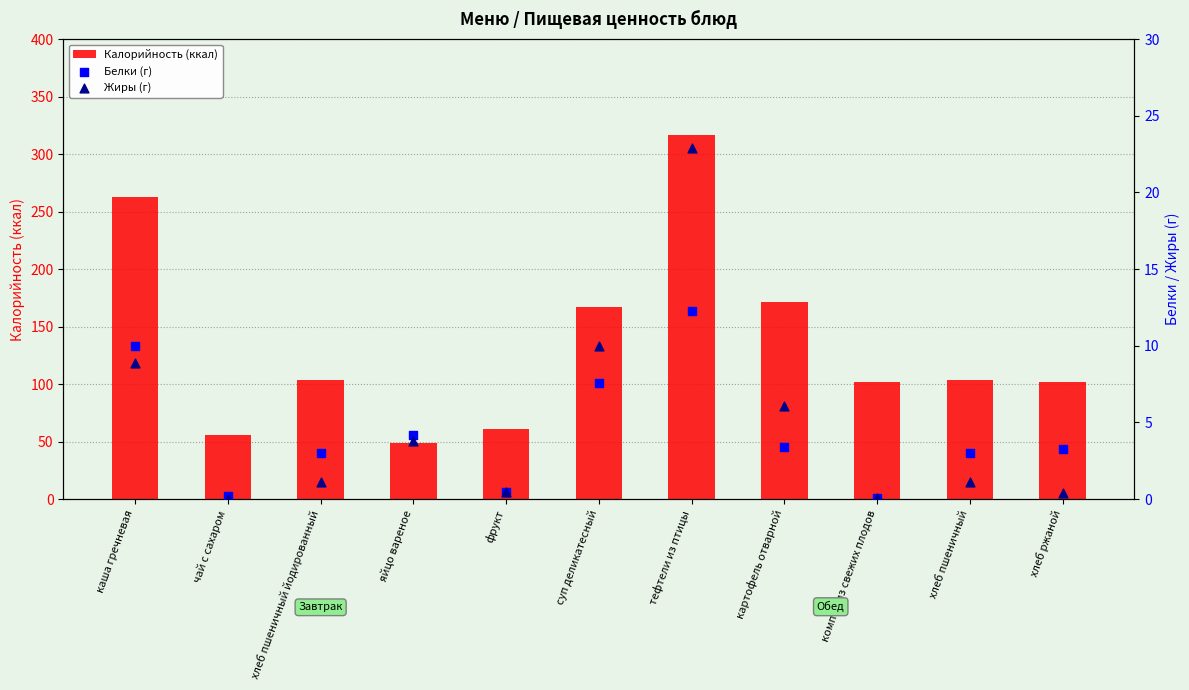

What are all the series names shown in the legend?

Калорийность (ккал), Белки (г), Жиры (г)